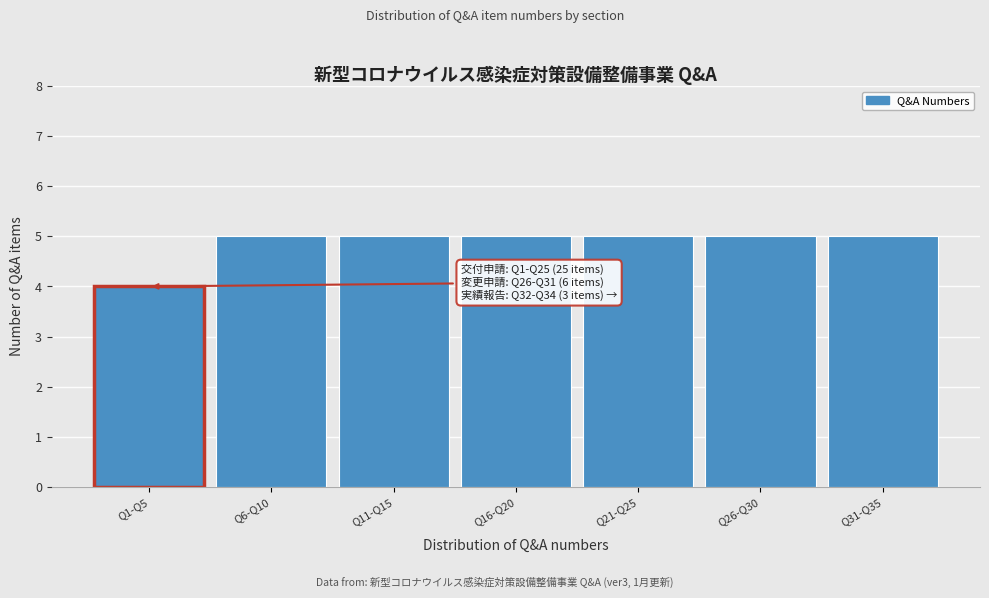

Reading left to right, extract all data points from this chart.

Q1-Q5=4	Q6-Q10=5	Q11-Q15=5	Q16-Q20=5	Q21-Q25=5	Q26-Q30=5	Q31-Q35=5